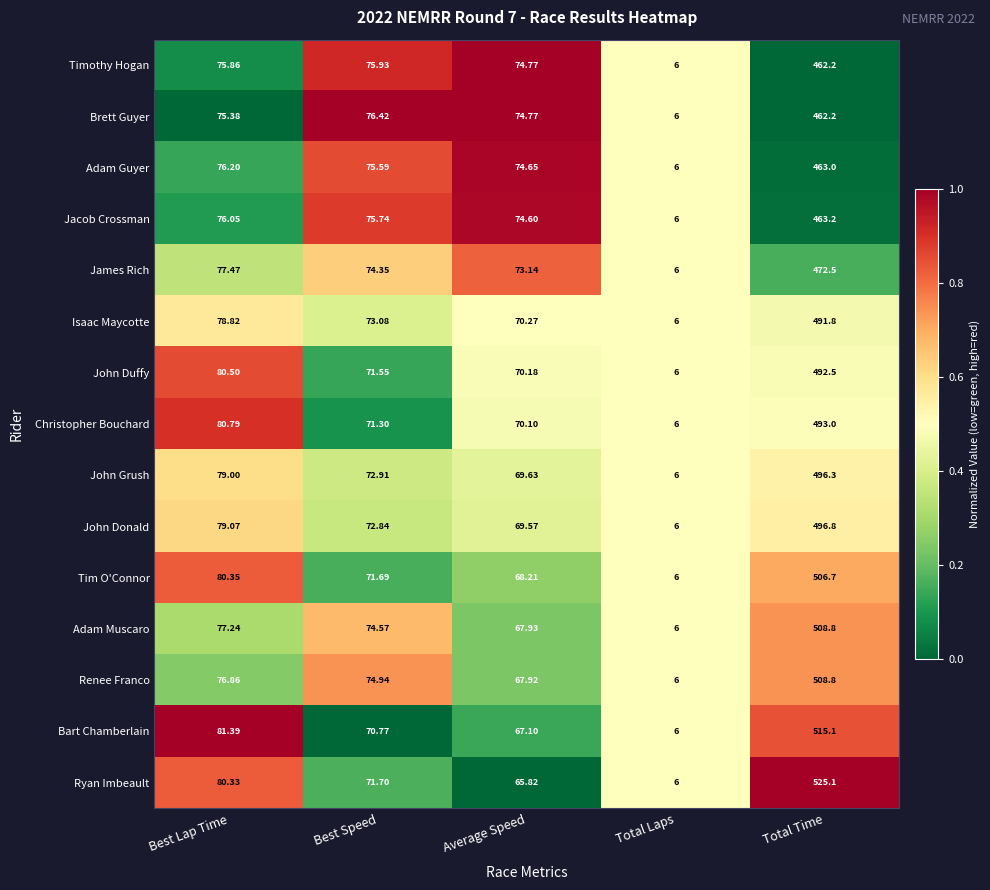

Is the value of James Rich at Average Speed greater than the value of Christopher Bouchard at Average Speed?

Yes